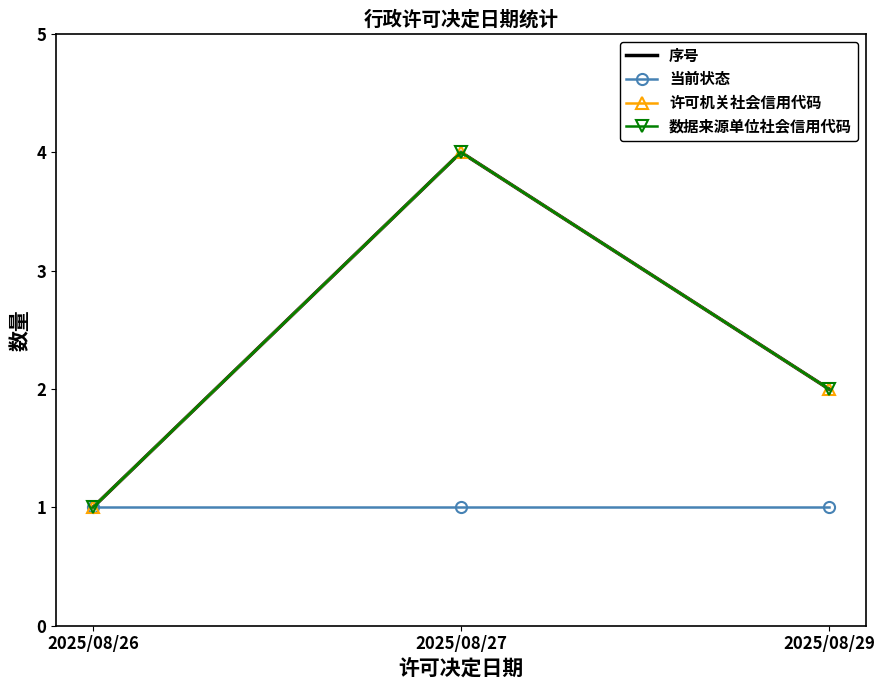

What are all the series names shown in the legend?

序号, 当前状态, 许可机关社会信用代码, 数据来源单位社会信用代码